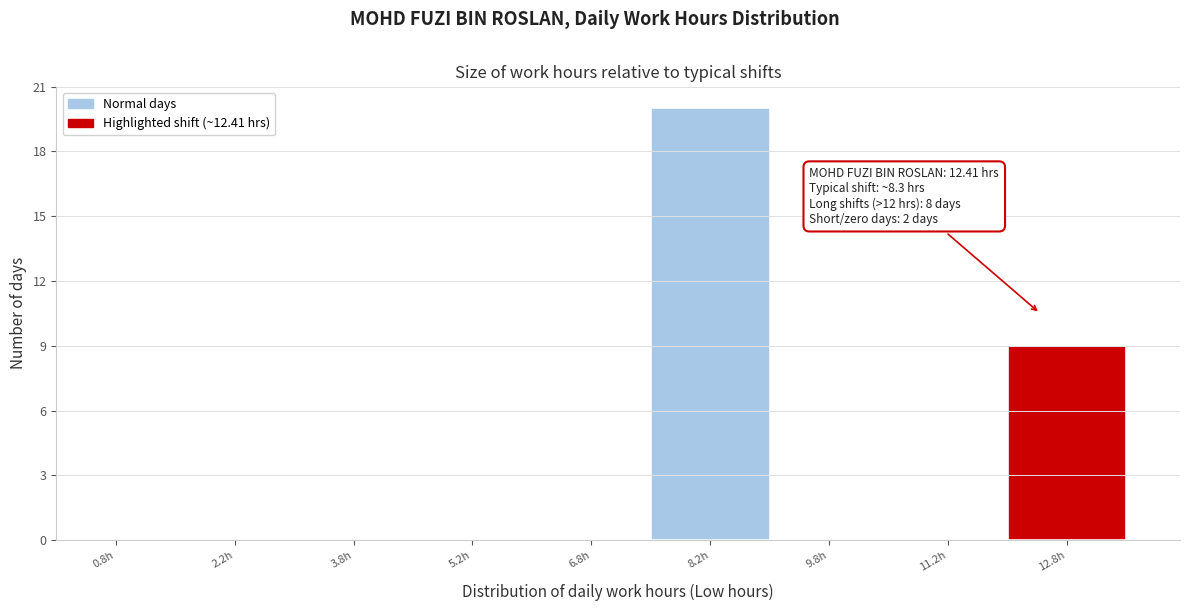

Which range on the x-axis has the tallest bar?

7.5 to 9.0